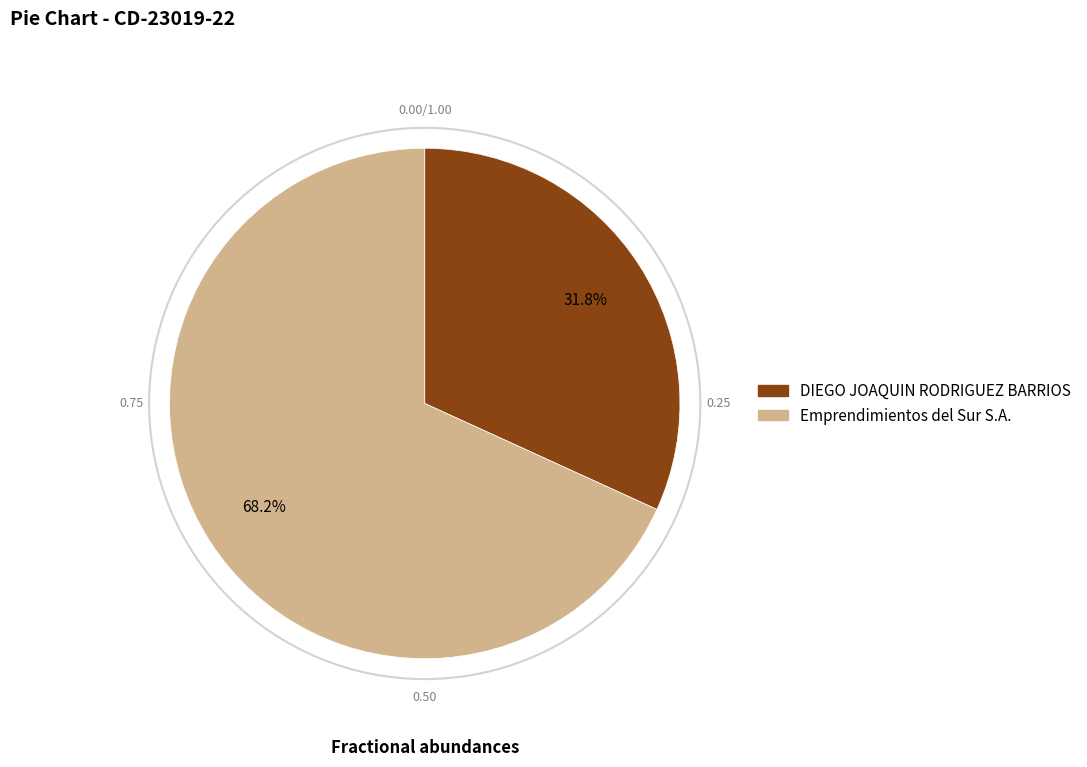

Which category has the biggest portion of the pie?

Emprendimientos del Sur S.A.